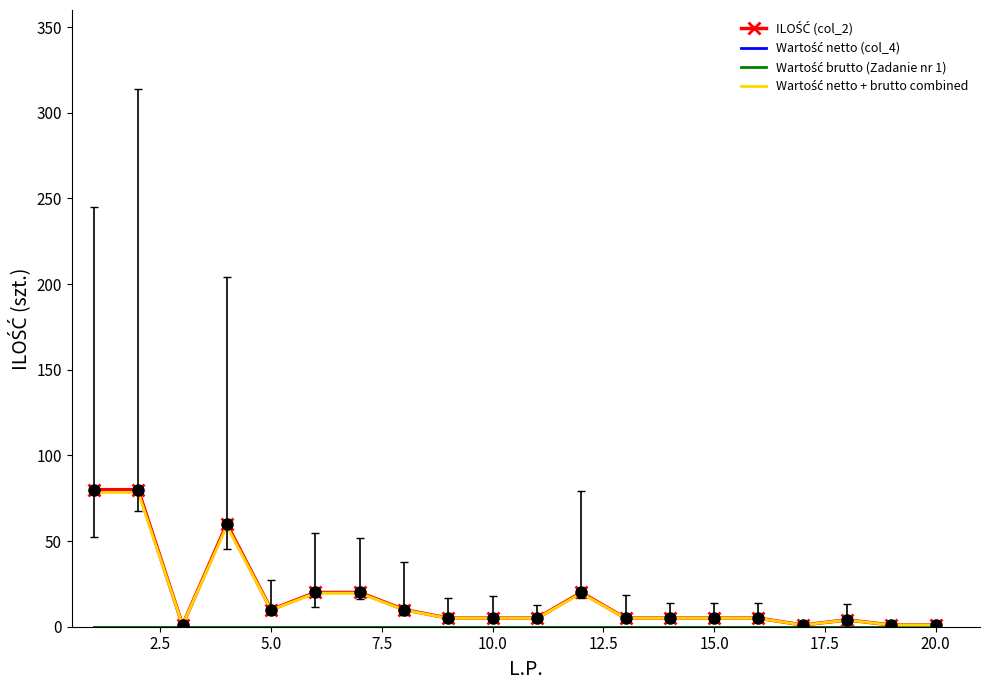

Which series has the largest total across all categories?

ILOŚĆ (col_2)